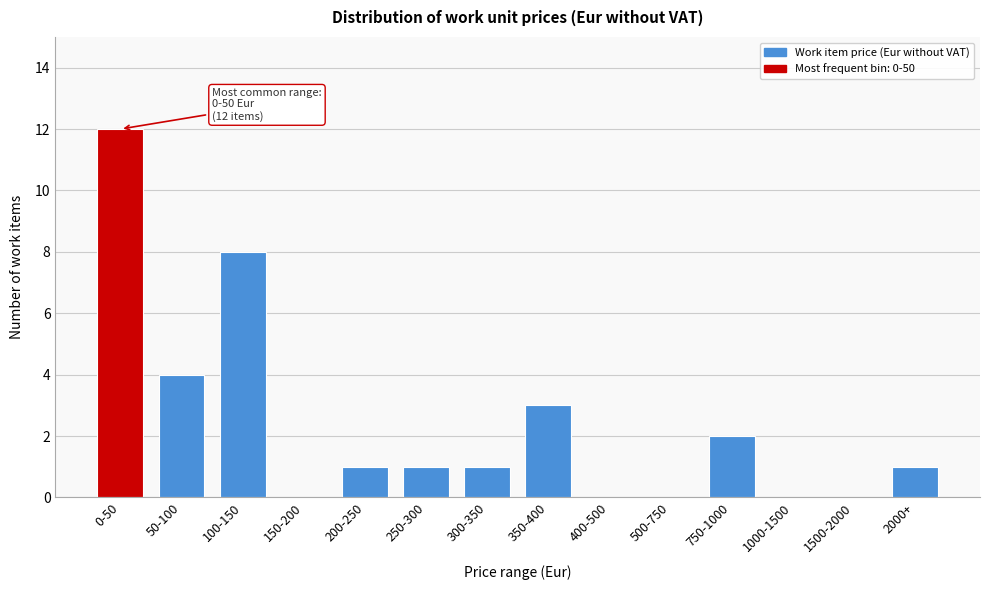

Reading right to left, list all the values displayed in this chart.

2000+=1	1500-2000=0	1000-1500=0	750-1000=2	500-750=0	400-500=0	350-400=3	300-350=1	250-300=1	200-250=1	150-200=0	100-150=8	50-100=4	0-50=12